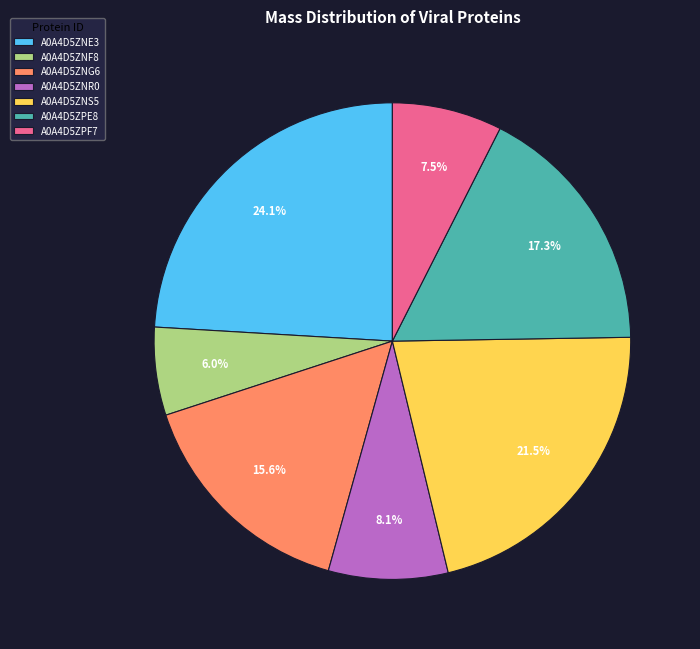

Approximately how many times larger is the value at A0A4D5ZNE3 compared to A0A4D5ZNS5?

1.1